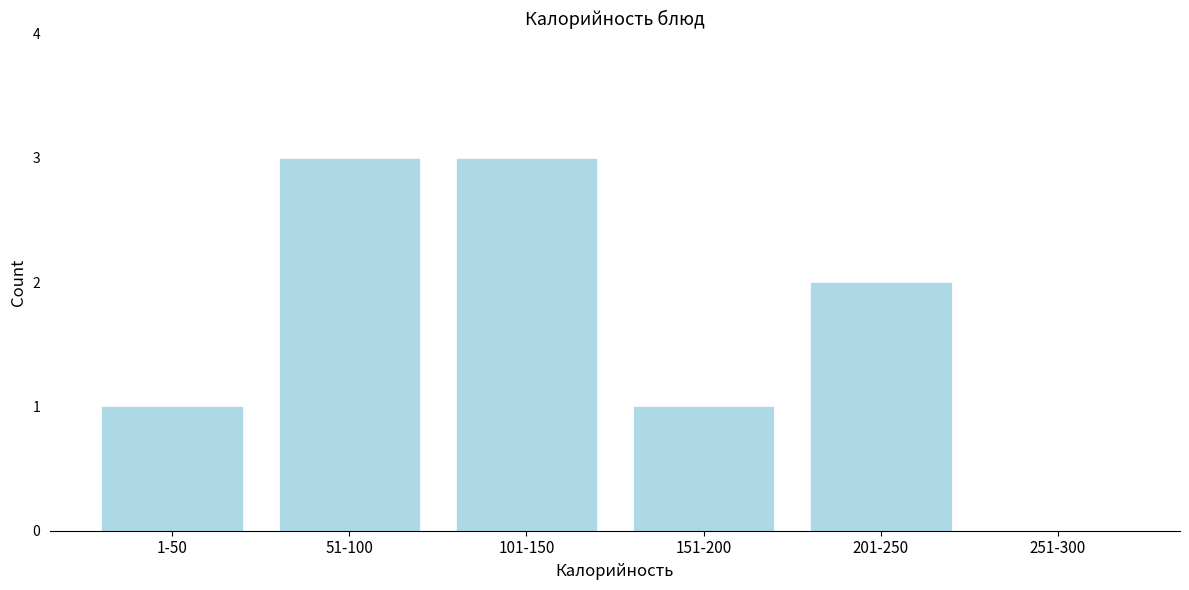

Reading left to right, transcribe all the data shown in this chart.

1-50=1	51-100=3	101-150=3	151-200=1	201-250=2	251-300=0